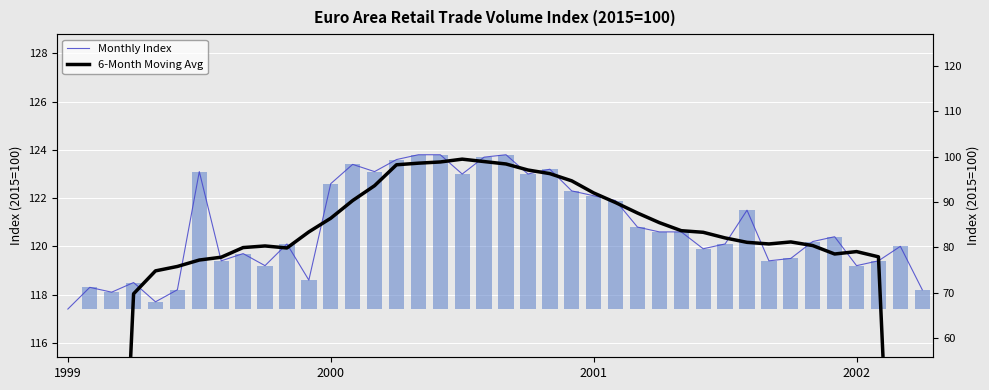

What is the label of the 29th bar from the right?

11